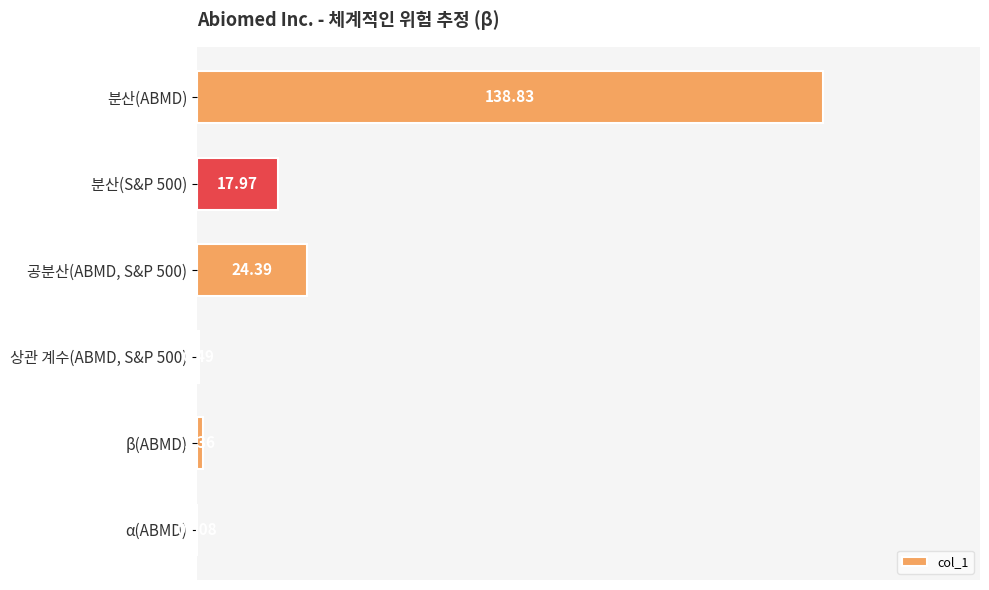

Which label corresponds to the largest value in the chart?

분산(ABMD)